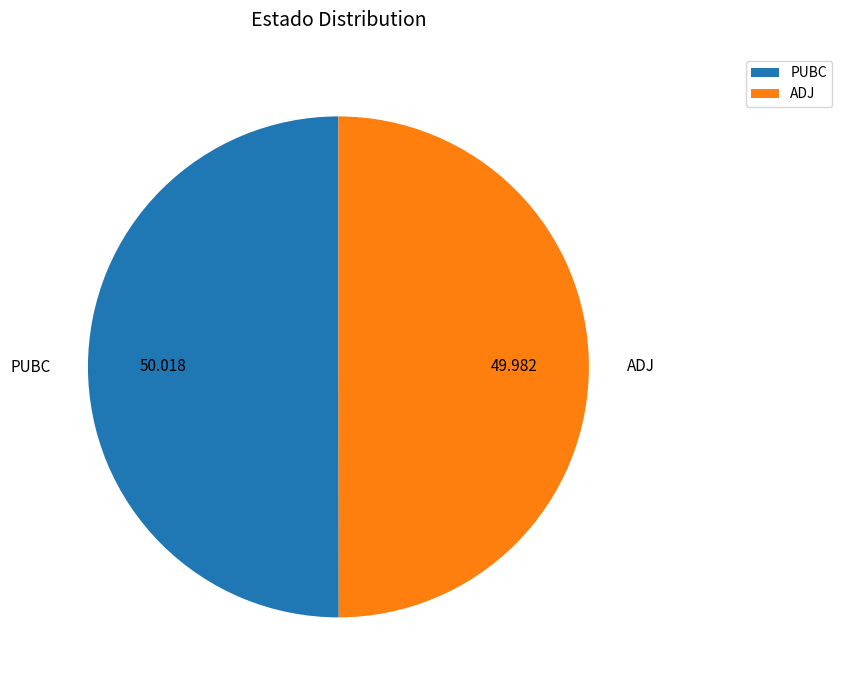

Is the sum of ADJ and PUBC greater than half?

Yes